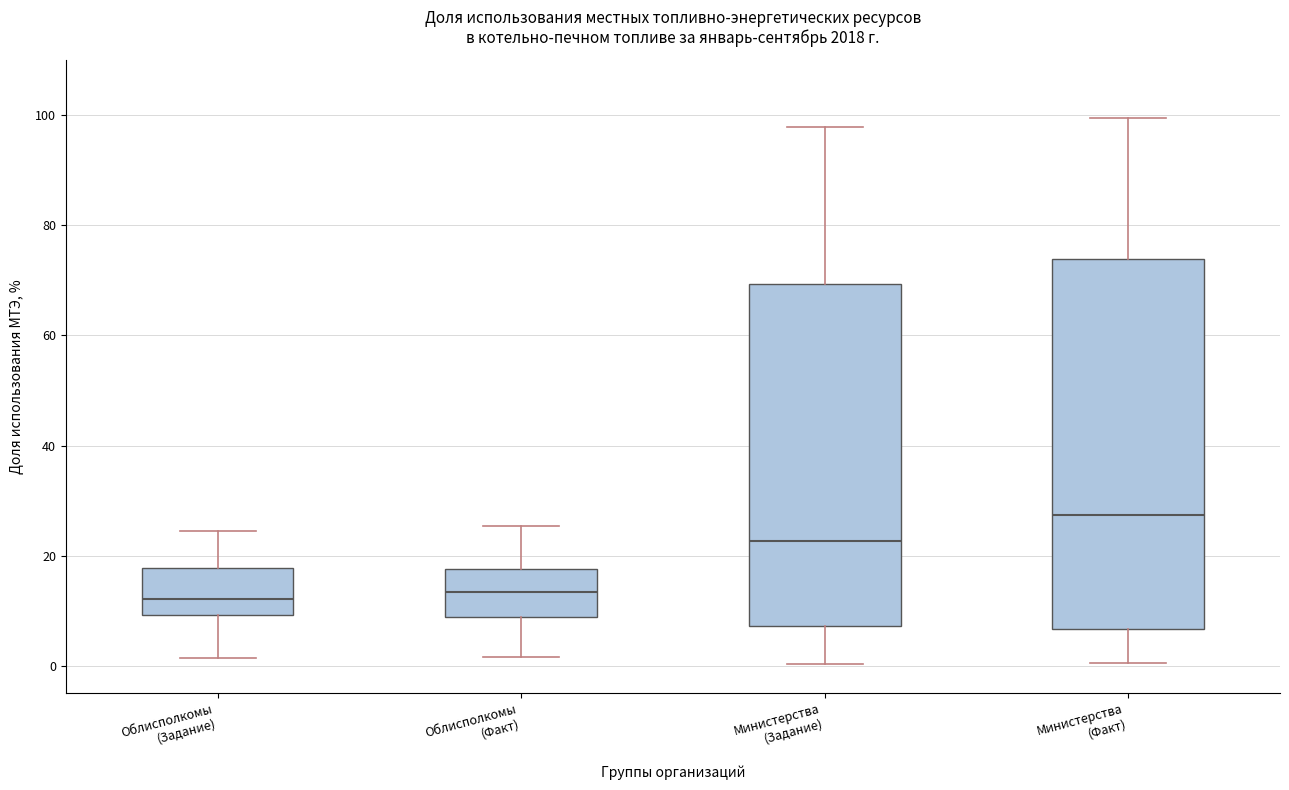

Where does the median line of the box for Облисполкомы (Задание) sit on the y-axis? The values are not printed on the chart, so give them approximately, as read against the axis.

12